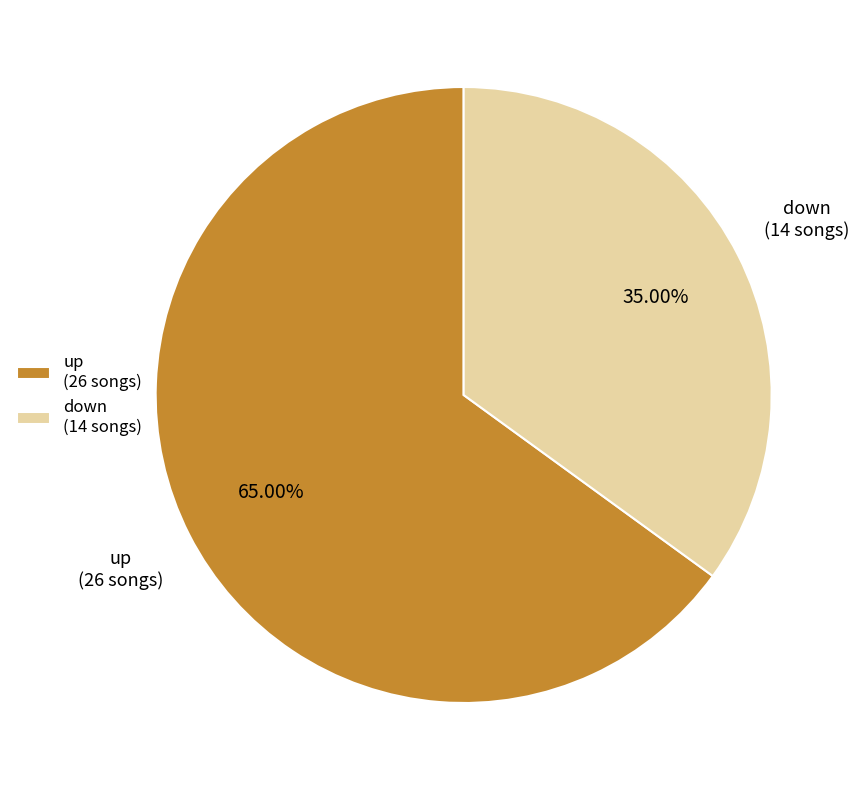

To the nearest percent, what is the difference between the largest and smallest slice percentages?

30%